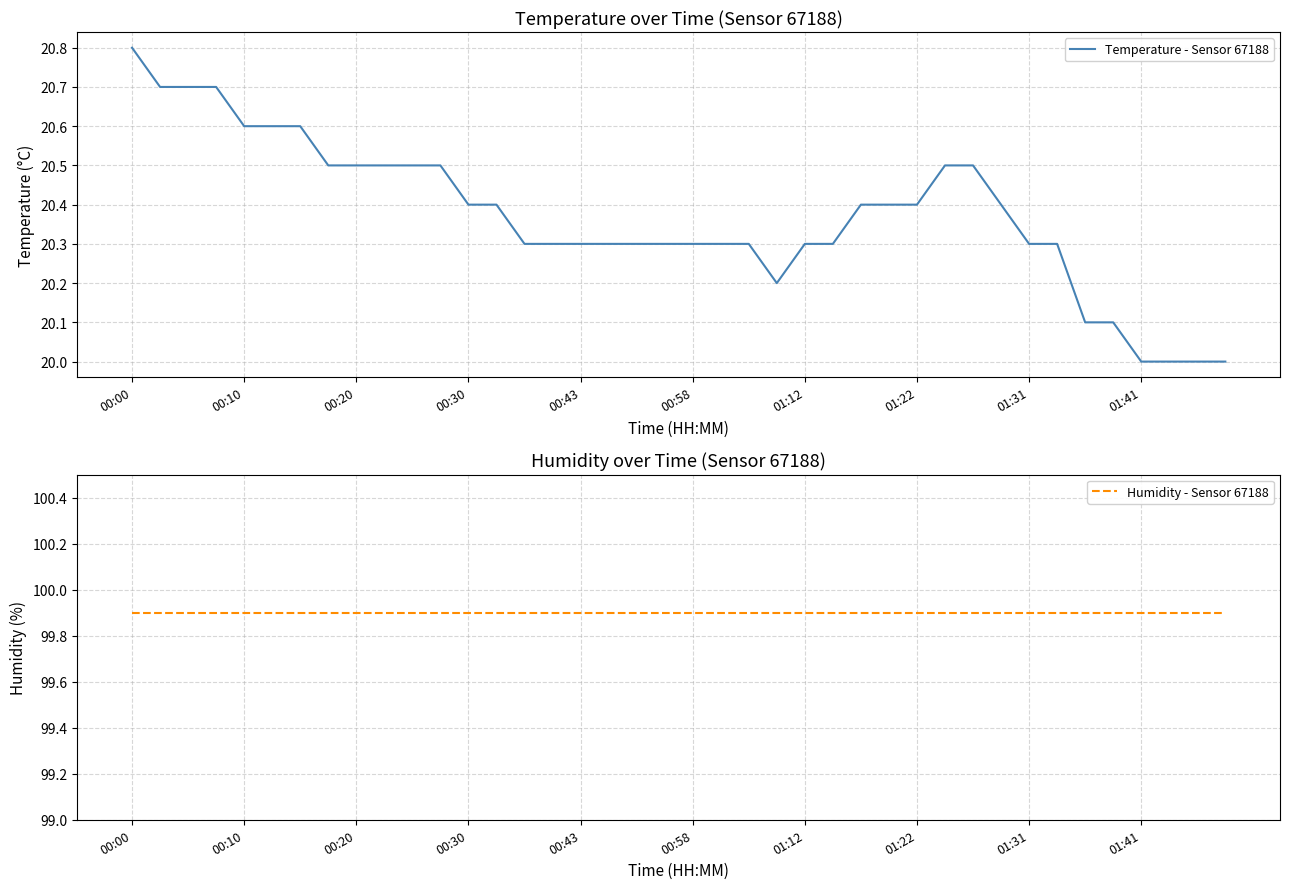

List the series in order of their peak value, lowest first.

Temperature - Sensor 67188, Humidity - Sensor 67188